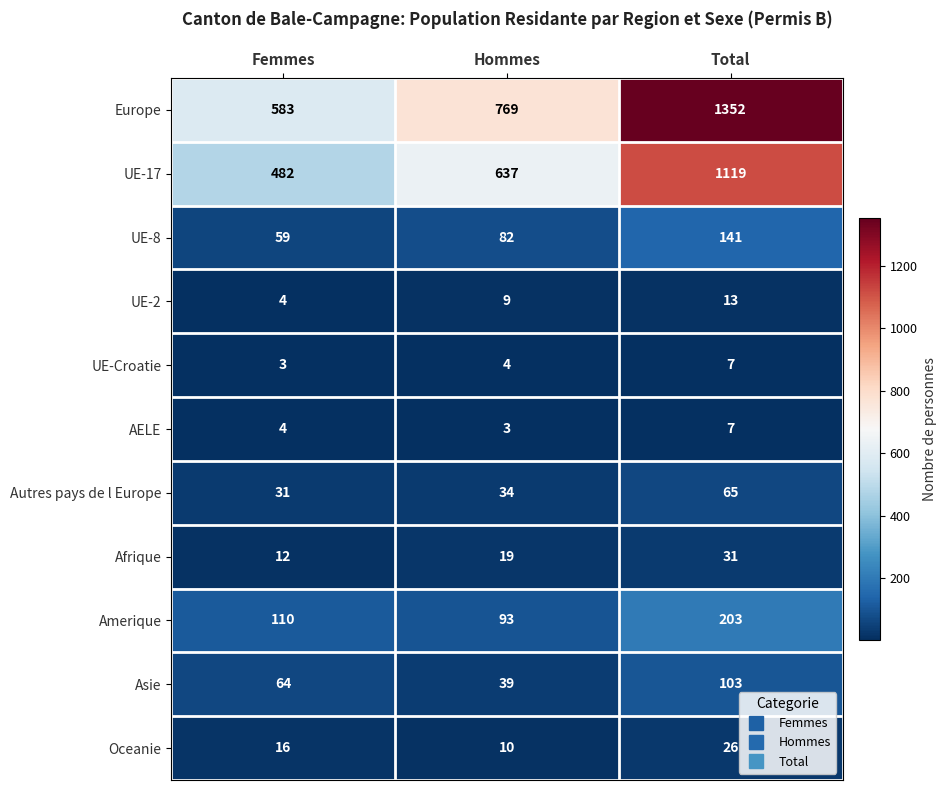

How many categories are shown in the chart?

3